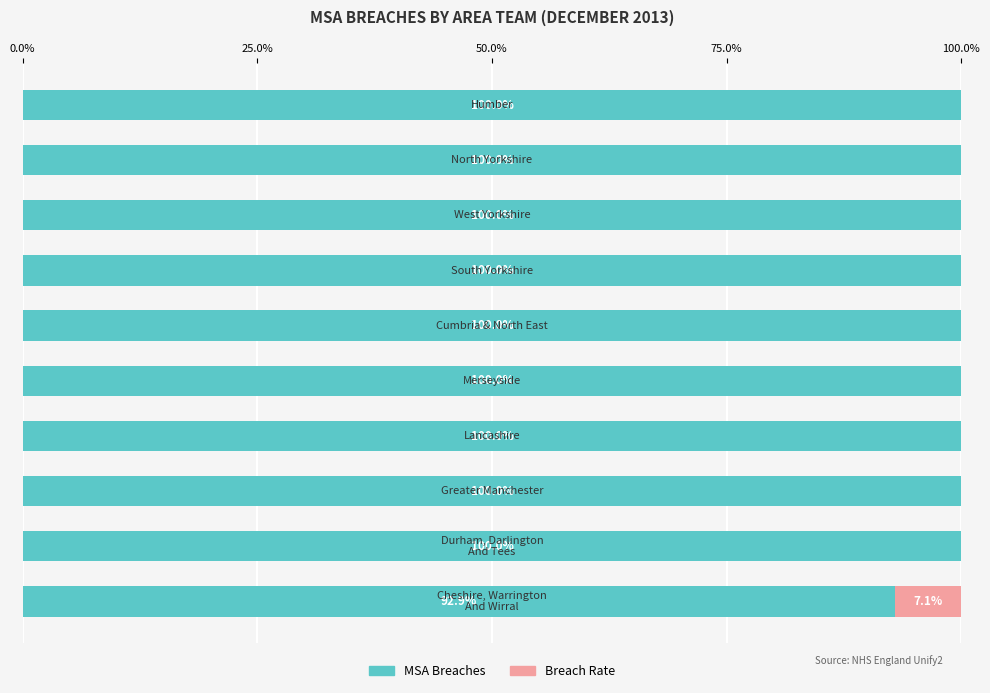

What is the maximum value for MSA Breaches?

100.0